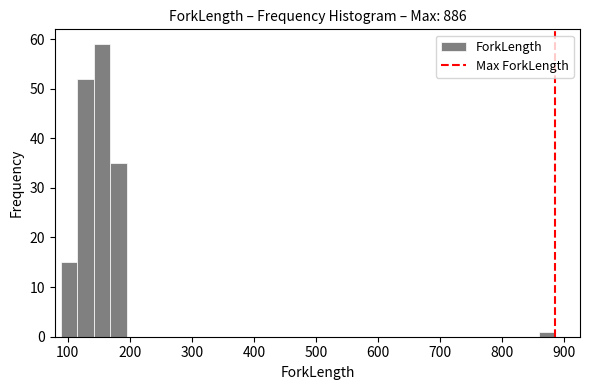

Read against the x-axis, roughly where is the centre of the tallest bar?

160